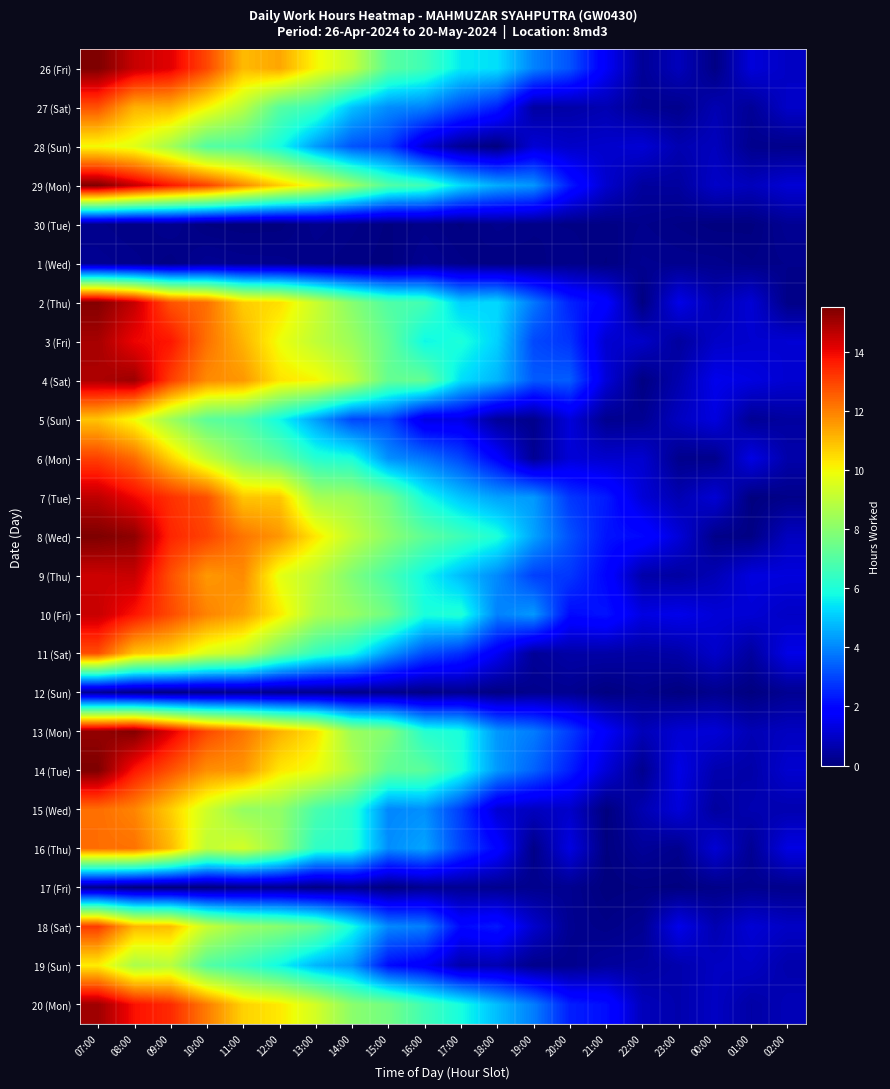

What is the spread (max minus min) of values at 15:00?

8.0